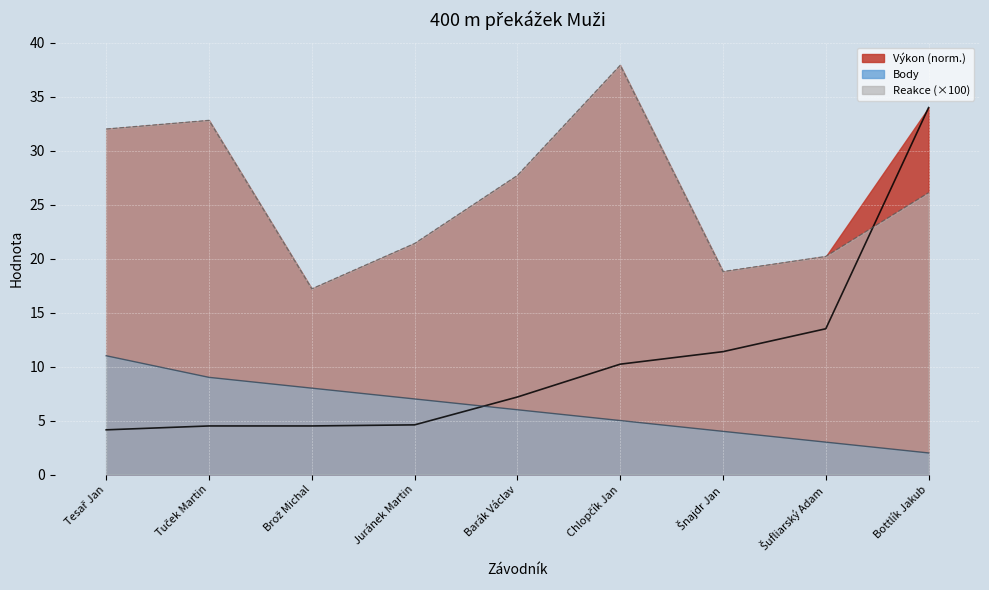

How many times do Výkon and Body cross each other?

1